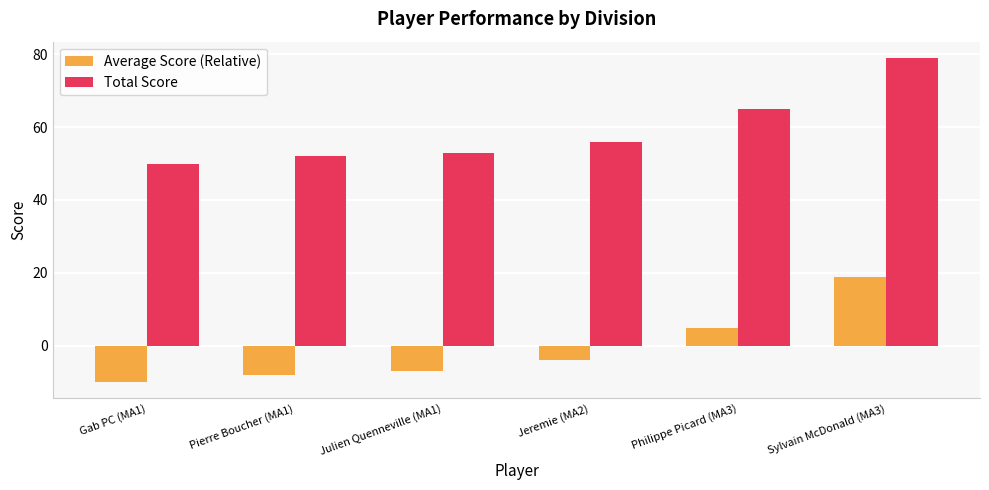

What is the maximum value shown in the chart?

79